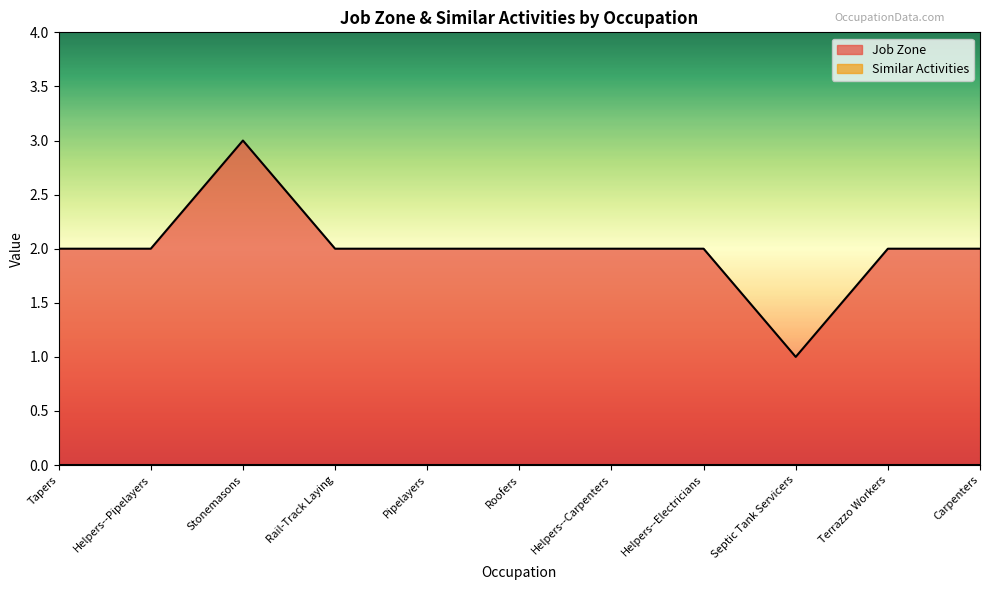

Reading left to right, list all the values displayed in this chart.

Tapers=2	Helpers--Pipelayers=2	Stonemasons=3	Rail-Track Laying=2	Pipelayers=2	Roofers=2	Helpers--Carpenters=2	Helpers--Electricians=2	Septic Tank Servicers=1	Terrazzo Workers=2	Carpenters=2